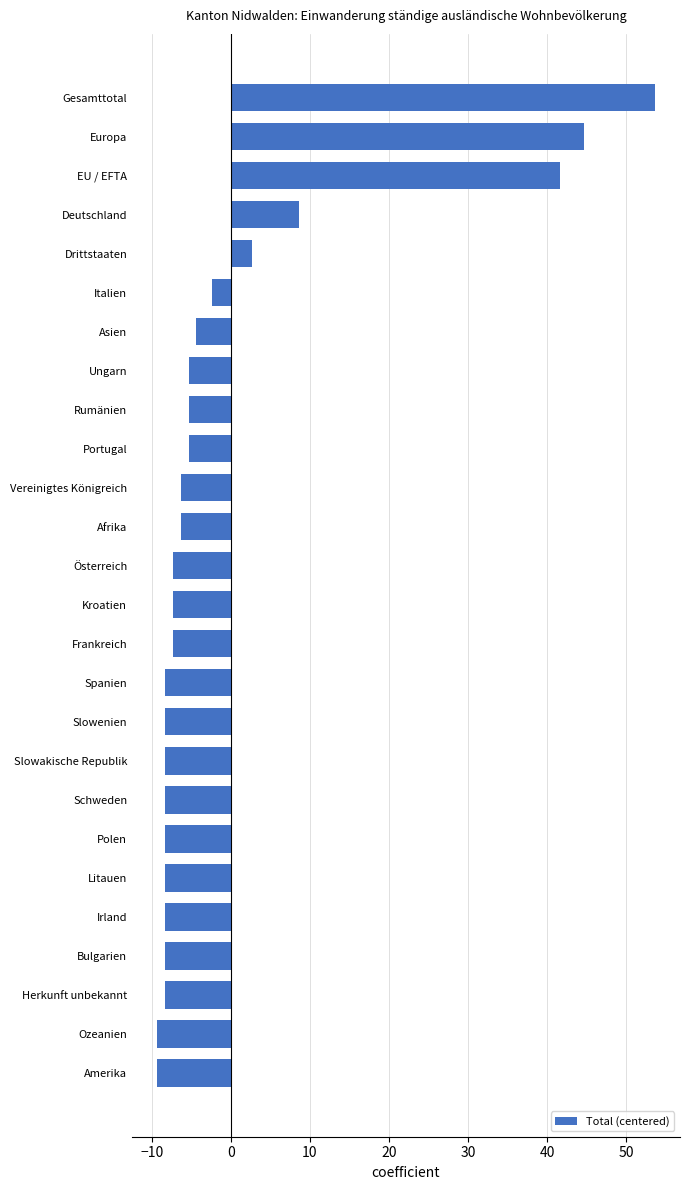

True or false: the data shows -2.9 at Ozeanien.

False